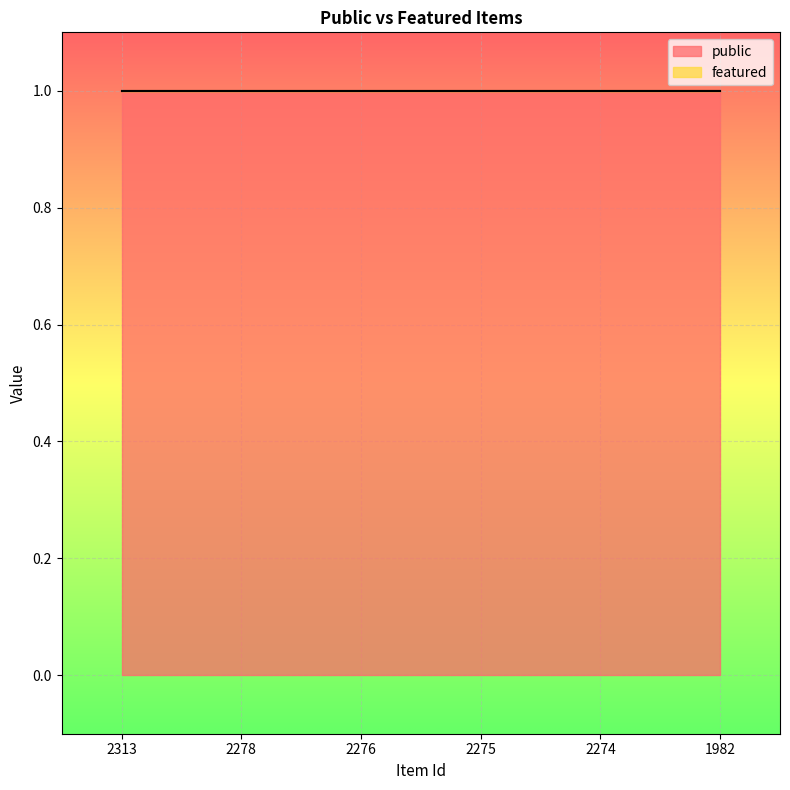

What is the difference between the highest and lowest values at 2278?

1